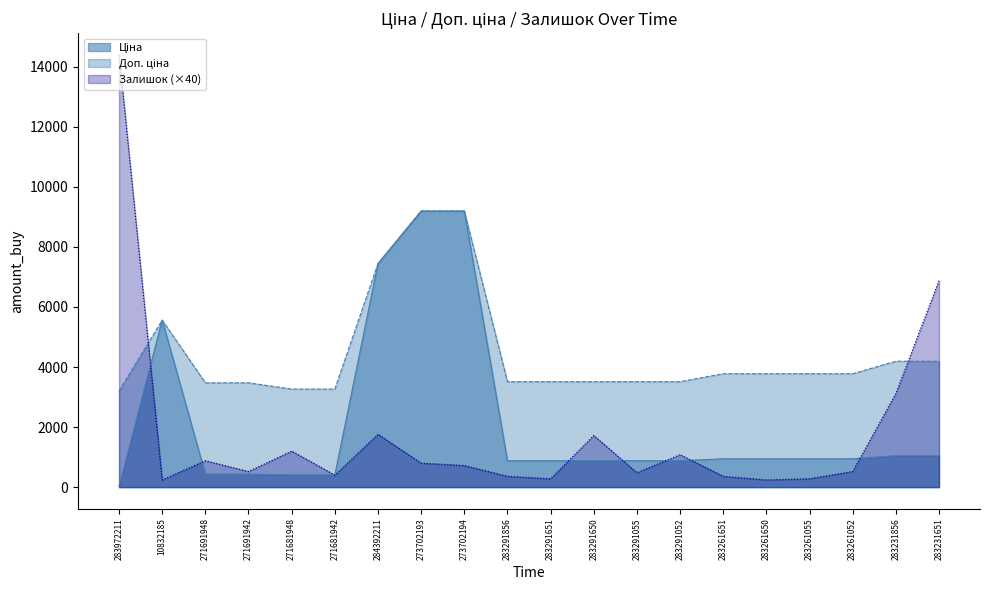

The value of Залишок at 271681948 is 1925.3. True or false?

False